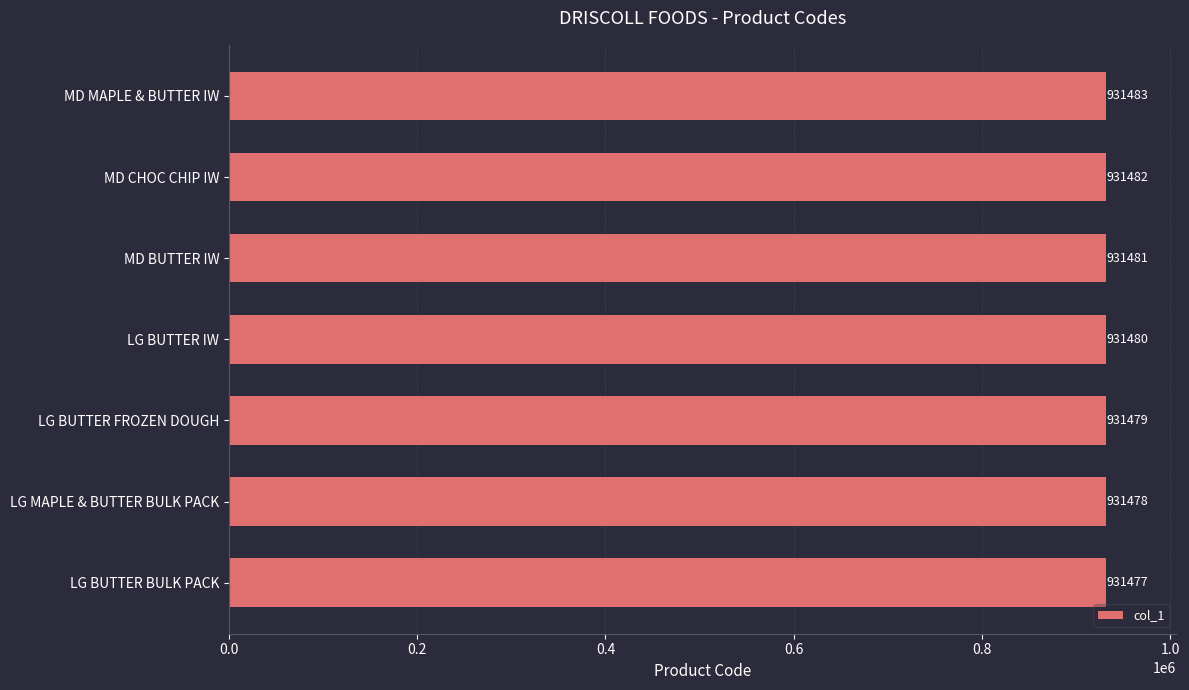

Rank the categories by value from lowest to highest.

LG BUTTER BULK PACK, LG MAPLE & BUTTER BULK PACK, LG BUTTER FROZEN DOUGH, LG BUTTER IW, MD BUTTER IW, MD CHOC CHIP IW, MD MAPLE & BUTTER IW